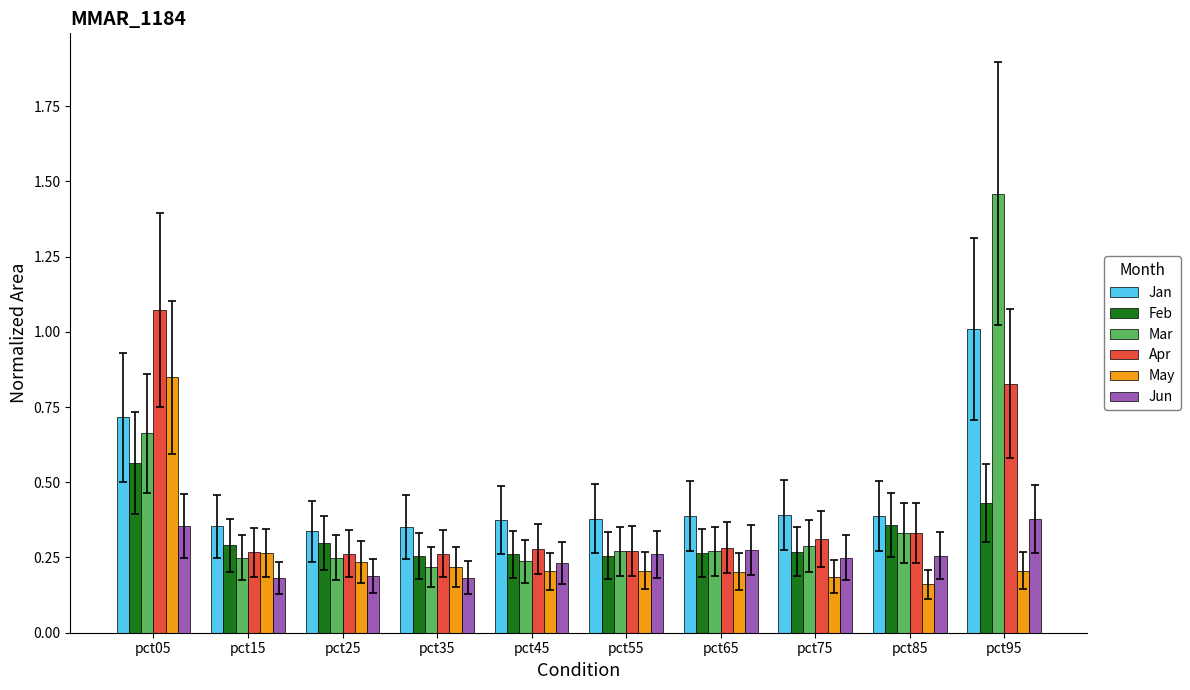

What is the total value across all series at pct75?

1.7